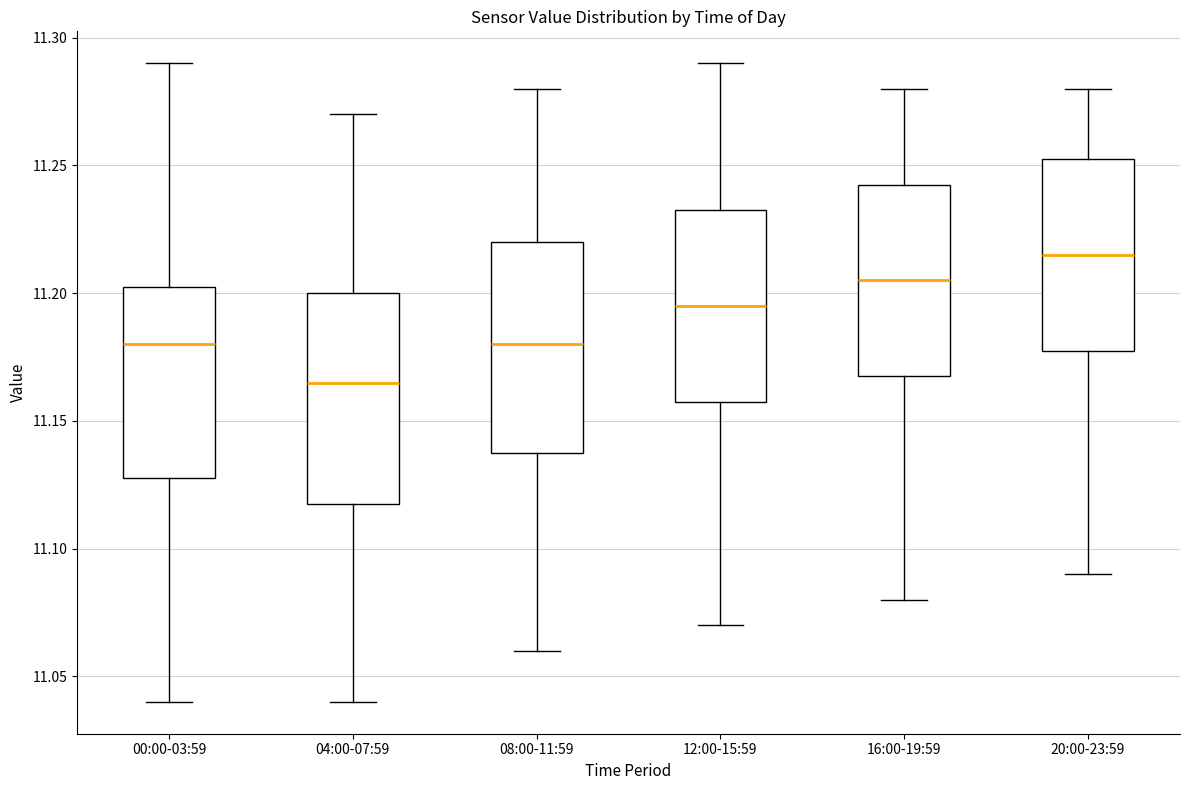

Which box has the lowest median line?

04:00-07:59